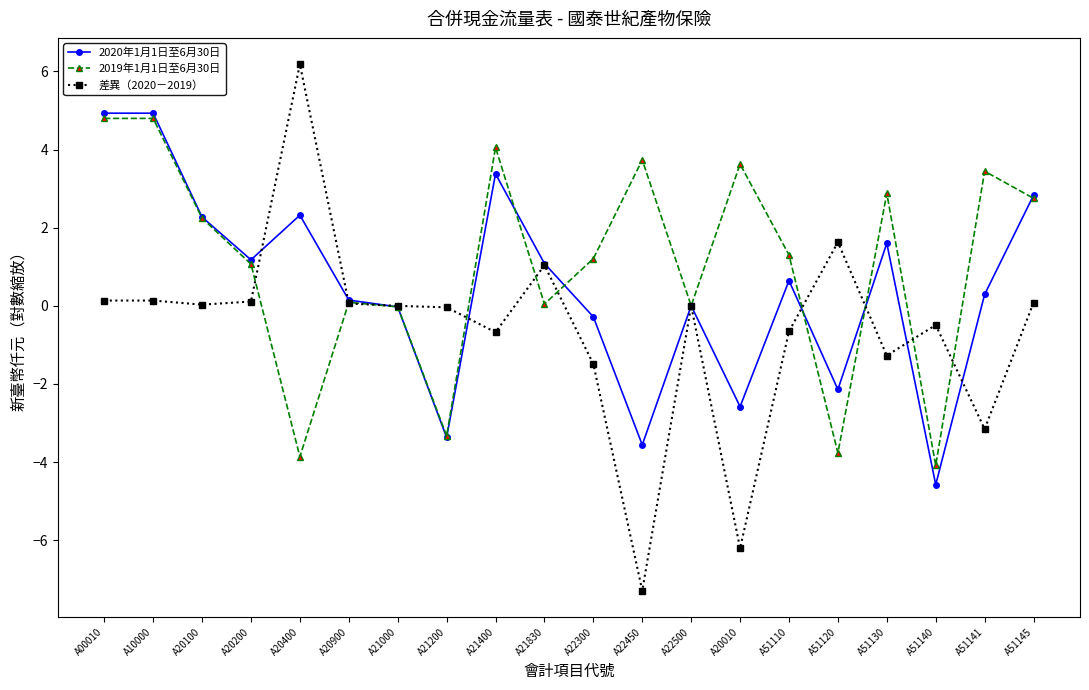

True or false: 2019年1月1日至6月30日 has a value of 1.0 at A10000.

False